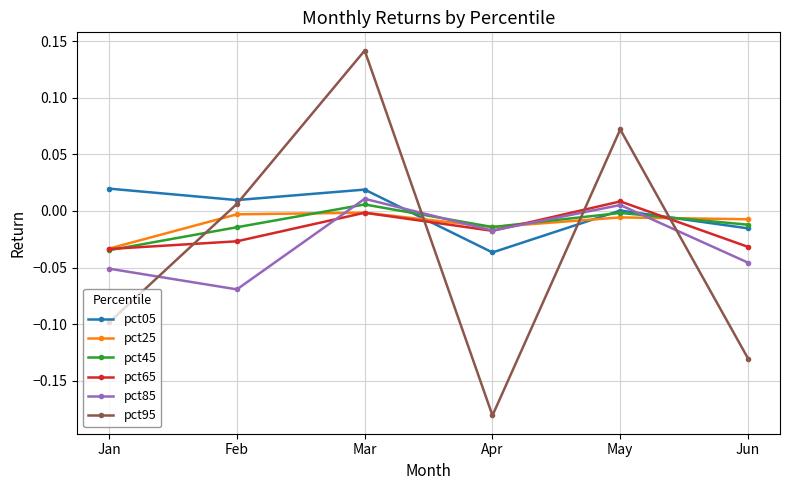

The value of pct25 at May is -0.0. True or false?

True